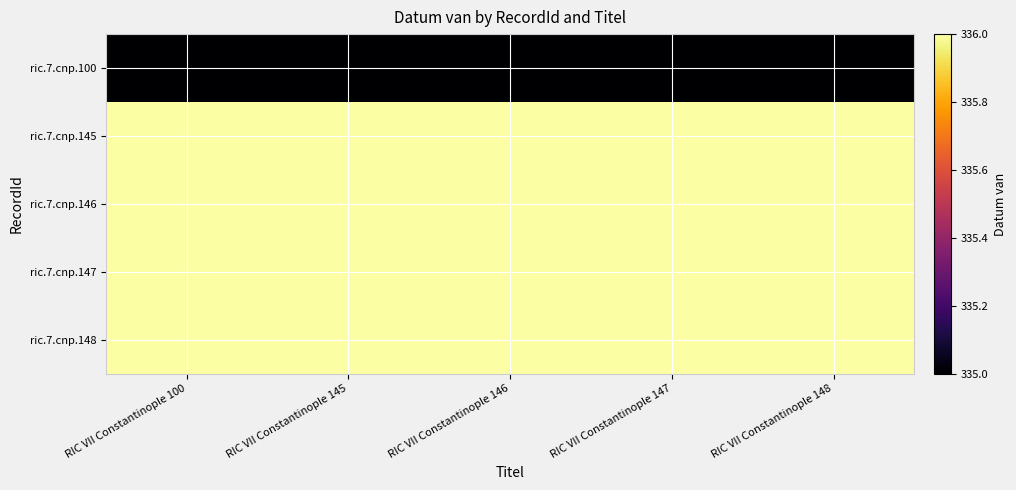

What is the difference between the highest and lowest values at RIC VII Constantinople 146?

1